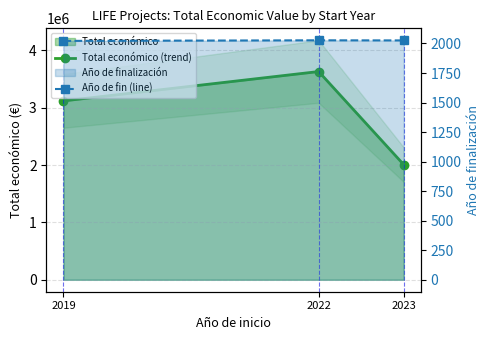

What is the approximate value of Total económico line at 2023, to the nearest 10?

2007640